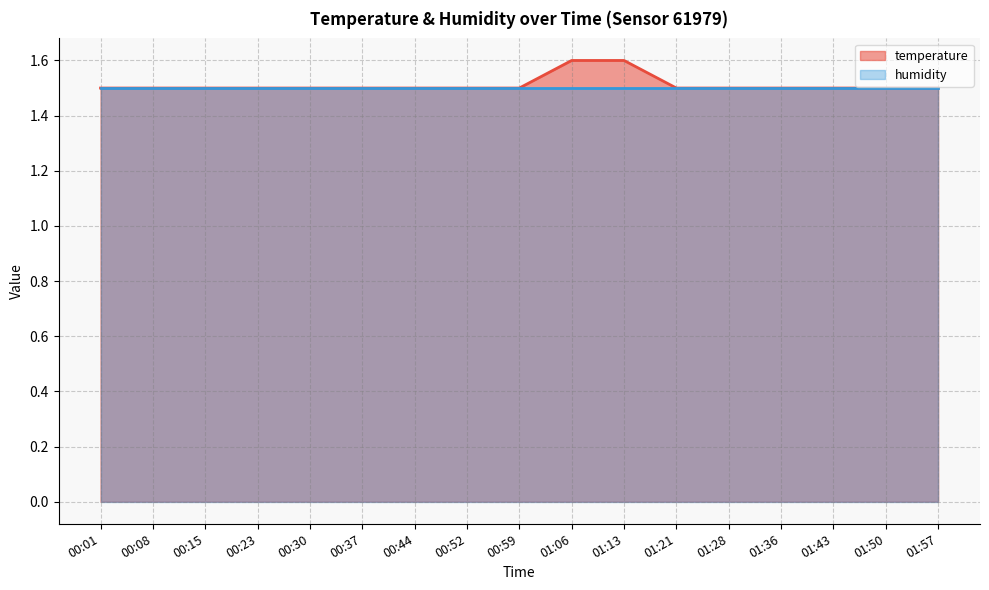

What is the average value?

1.5